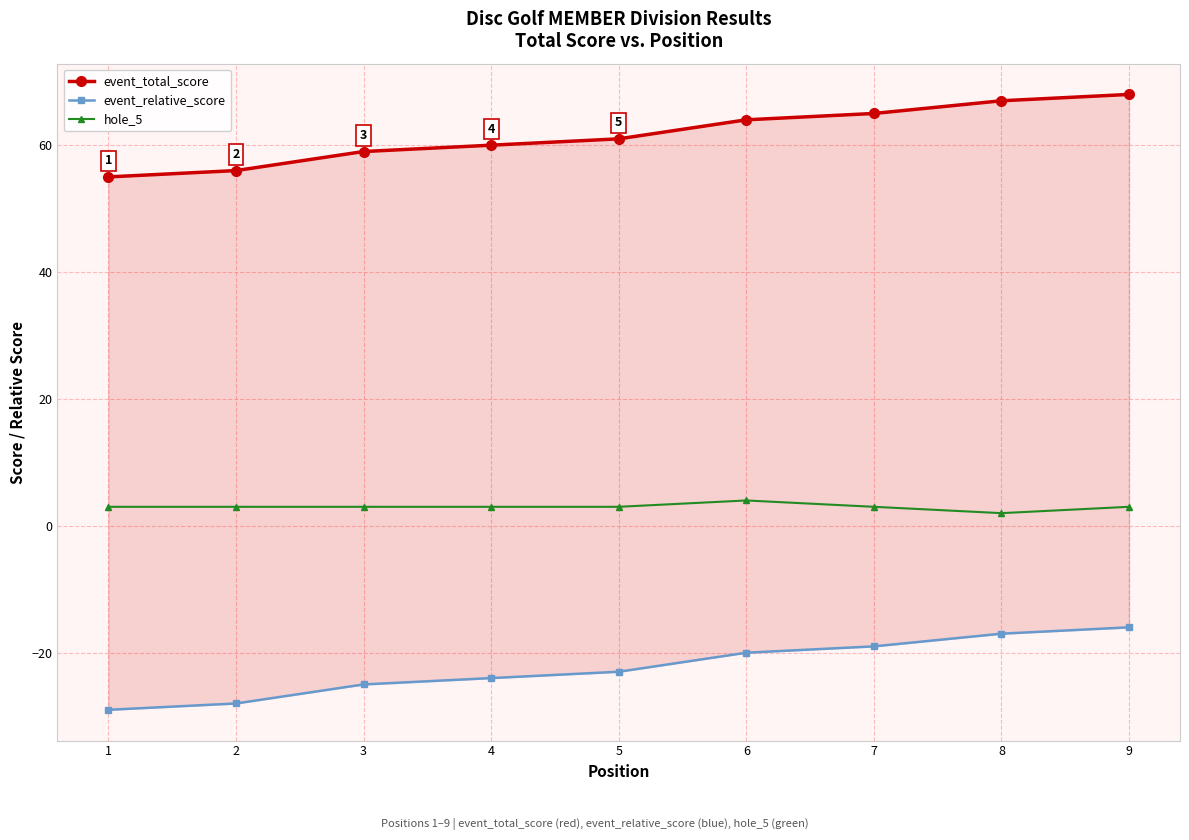

Does the chart display data point markers on the line(s)?

Yes